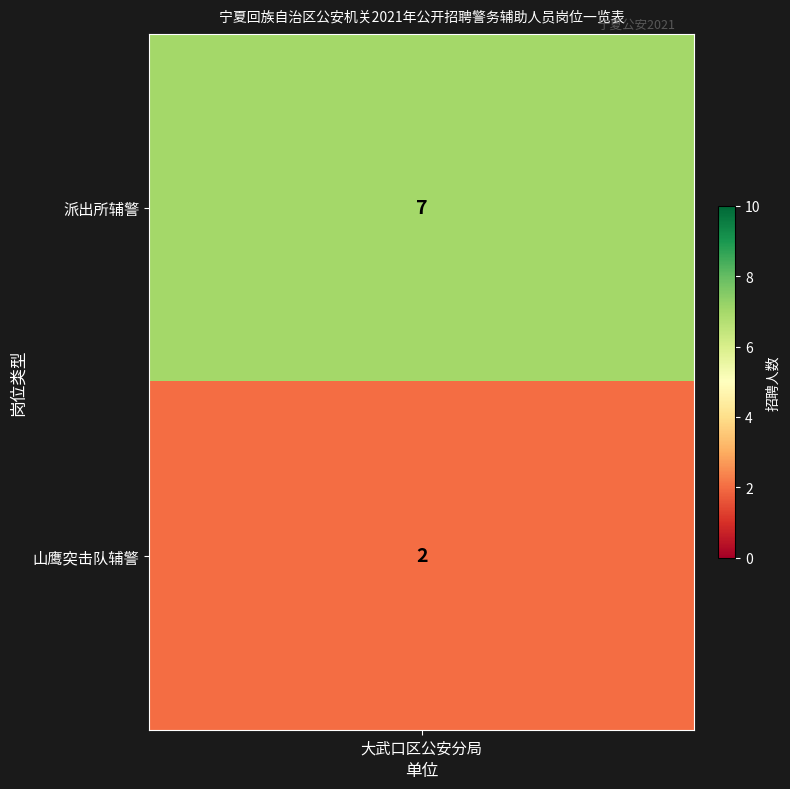

What is the greatest value displayed?

7